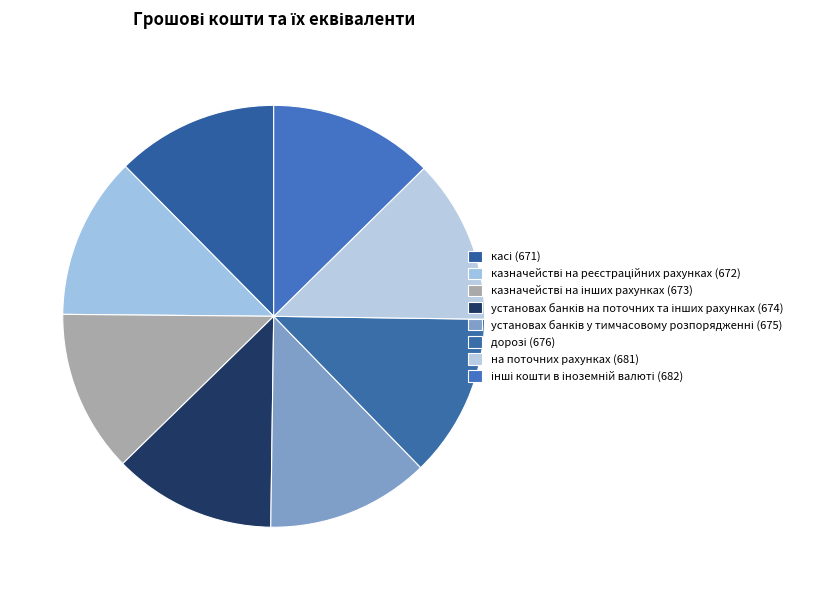

True or false: установах банків у тимчасовому розпорядженні (675) accounts for 1% of the total.

False